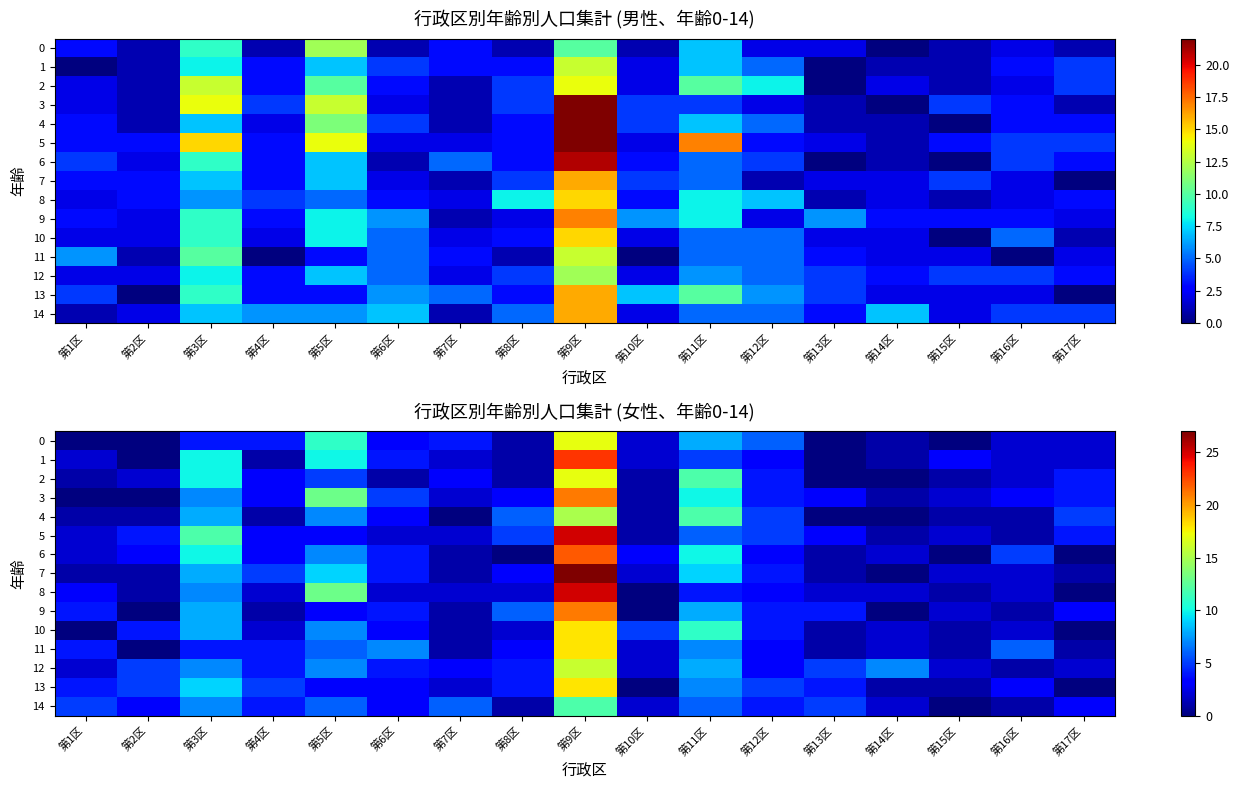

Where is 12 nearest to the value 8?

第11区